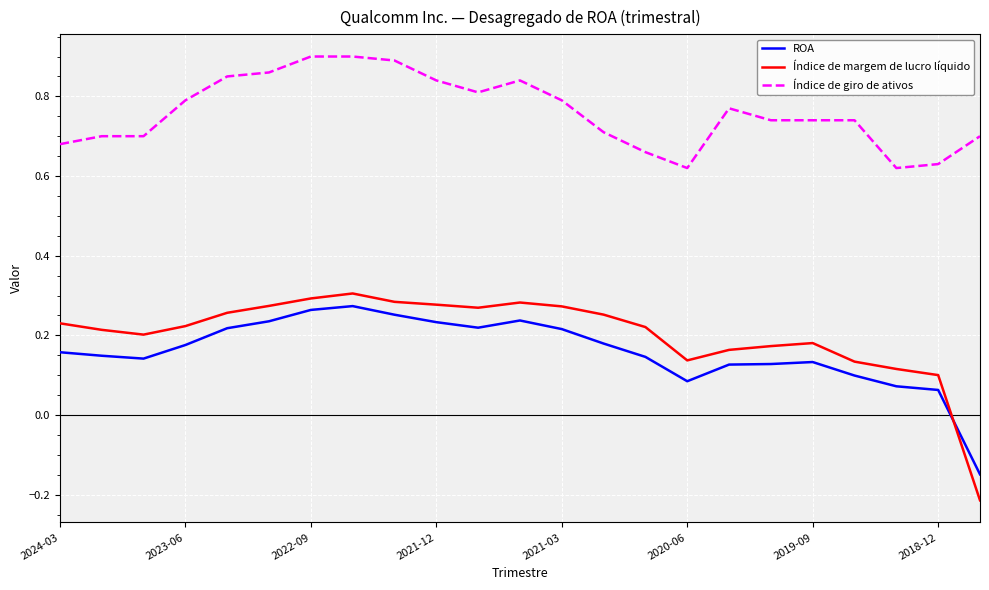

What is the difference between the maximum and minimum values in the ROA series?

0.4